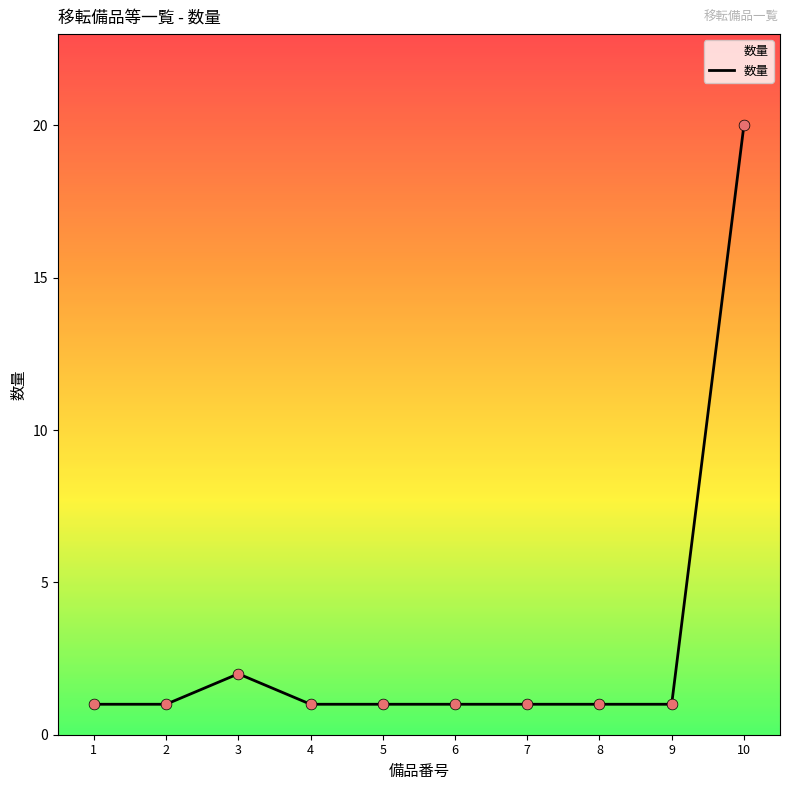

Approximately how many times larger is the value at 10 compared to 4?

20.0